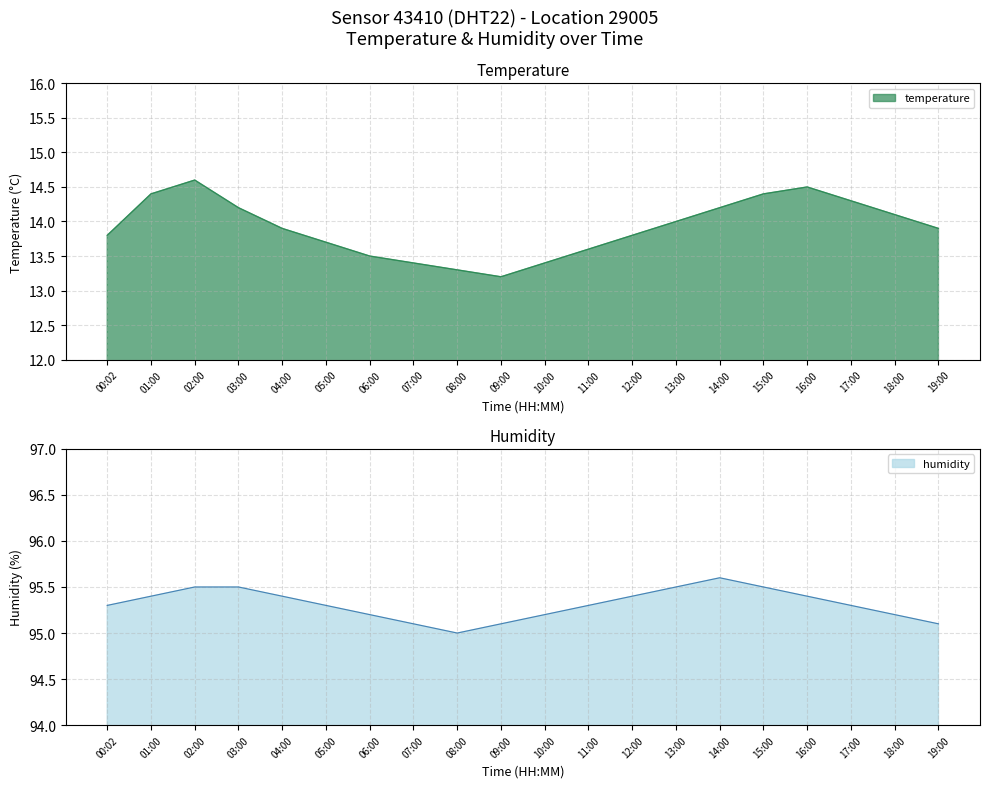

True or false: humidity and temperature cross at least once.

False